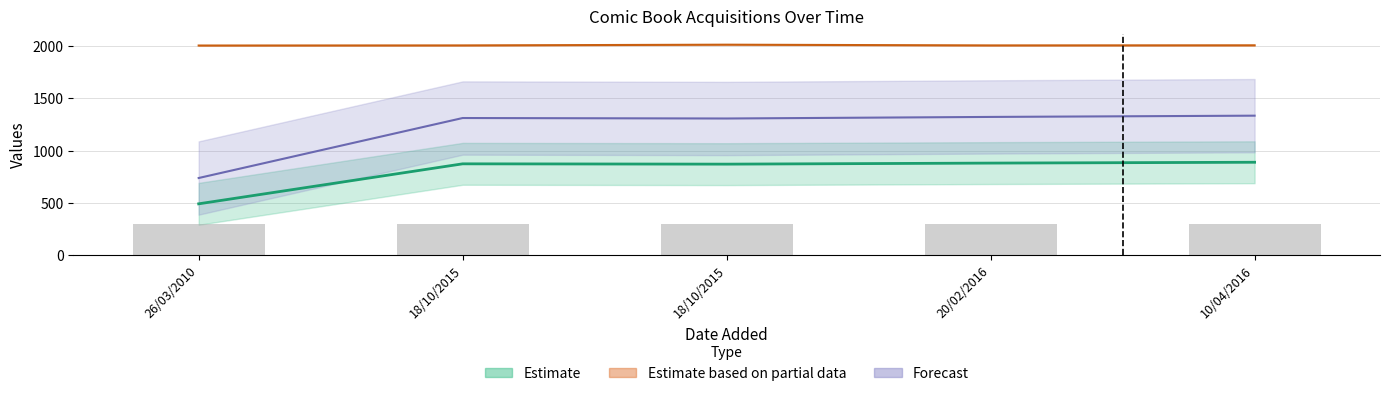

At how many categories does at least one series exceed 582?

5